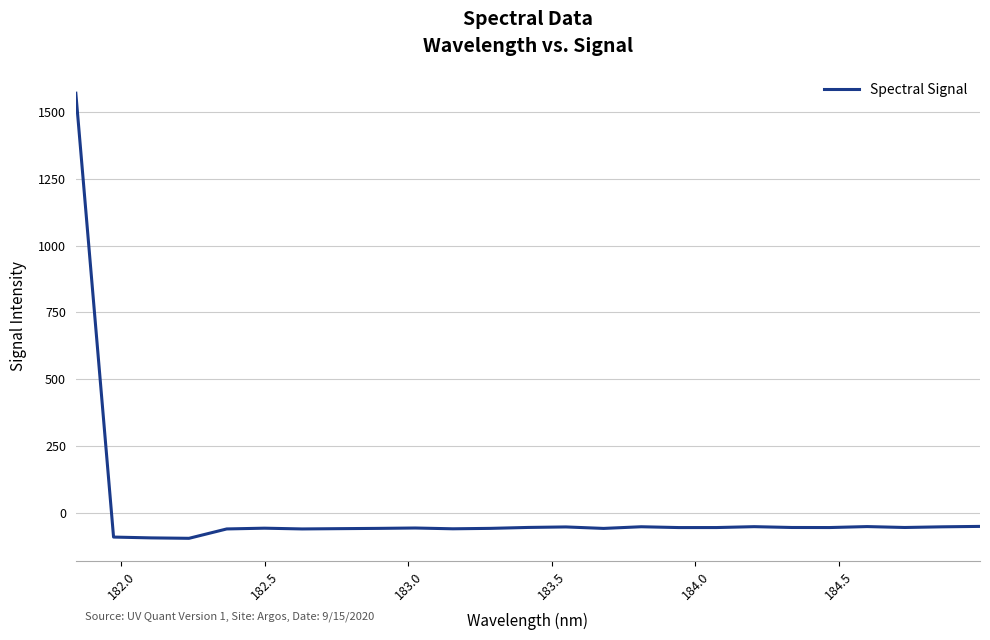

What is the smallest value displayed?

-96.7